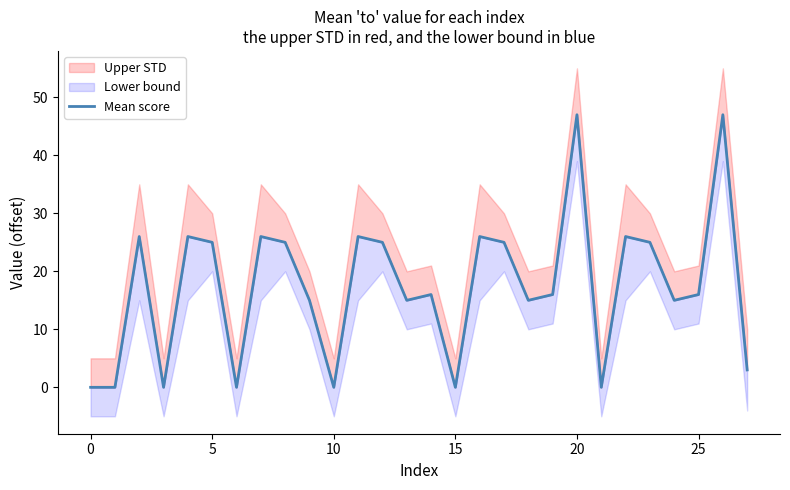

What is the value of the 25th point from the left?

15